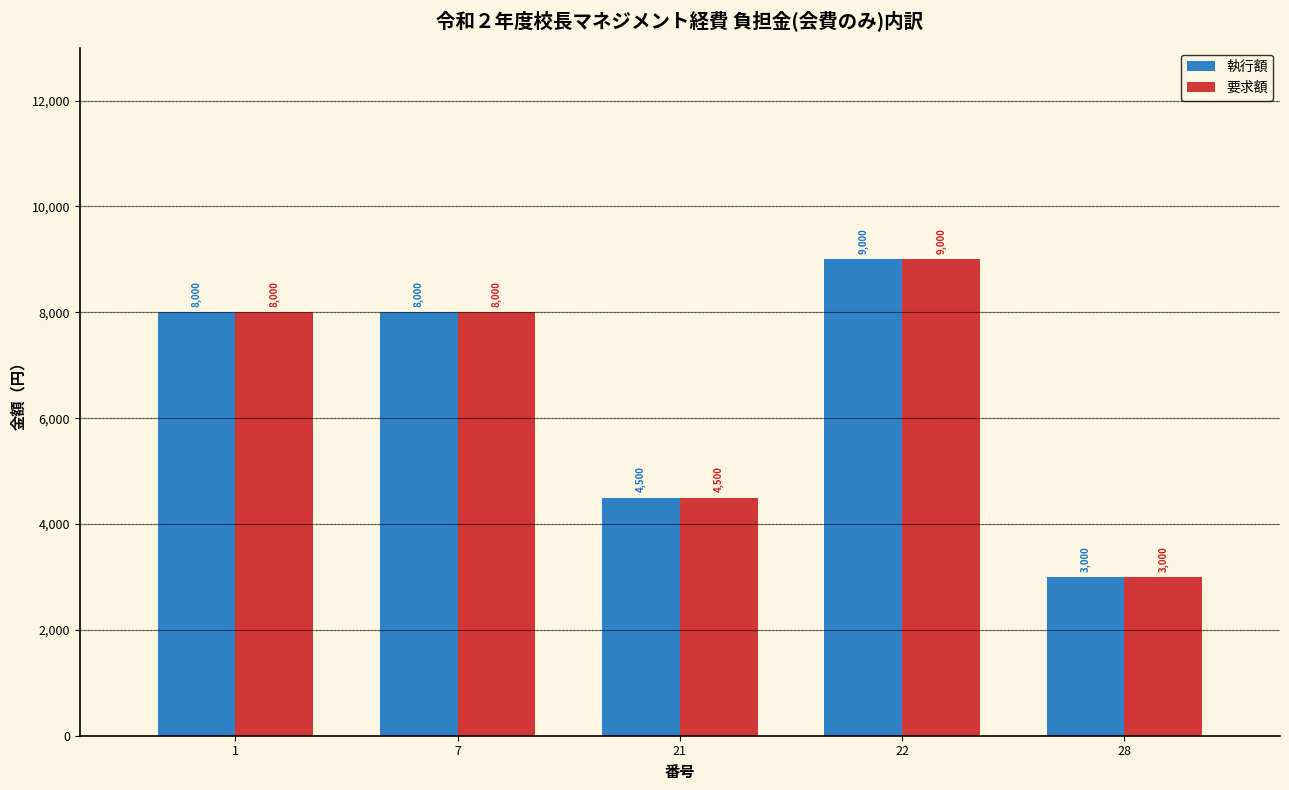

Reading left to right, transcribe all the data shown in this chart.

執行額: 1=8000	7=8000	21=4500	22=9000	28=3000
要求額: 1=8000	7=8000	21=4500	22=9000	28=3000